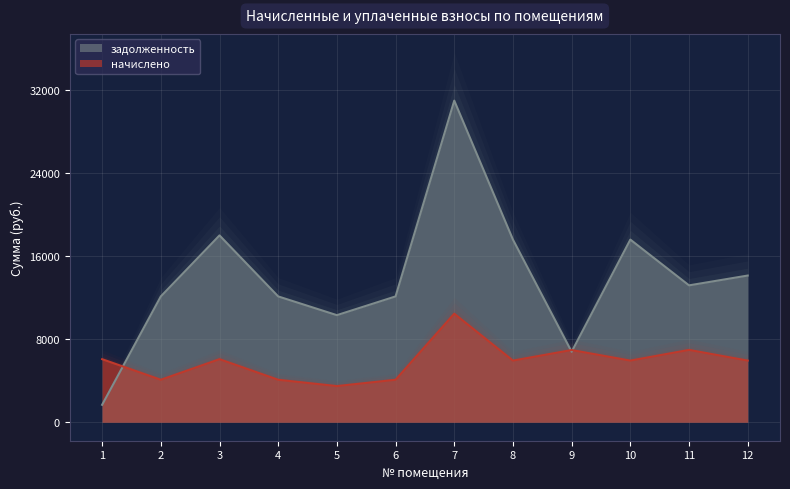

Does the chart display data point markers on the line(s)?

No